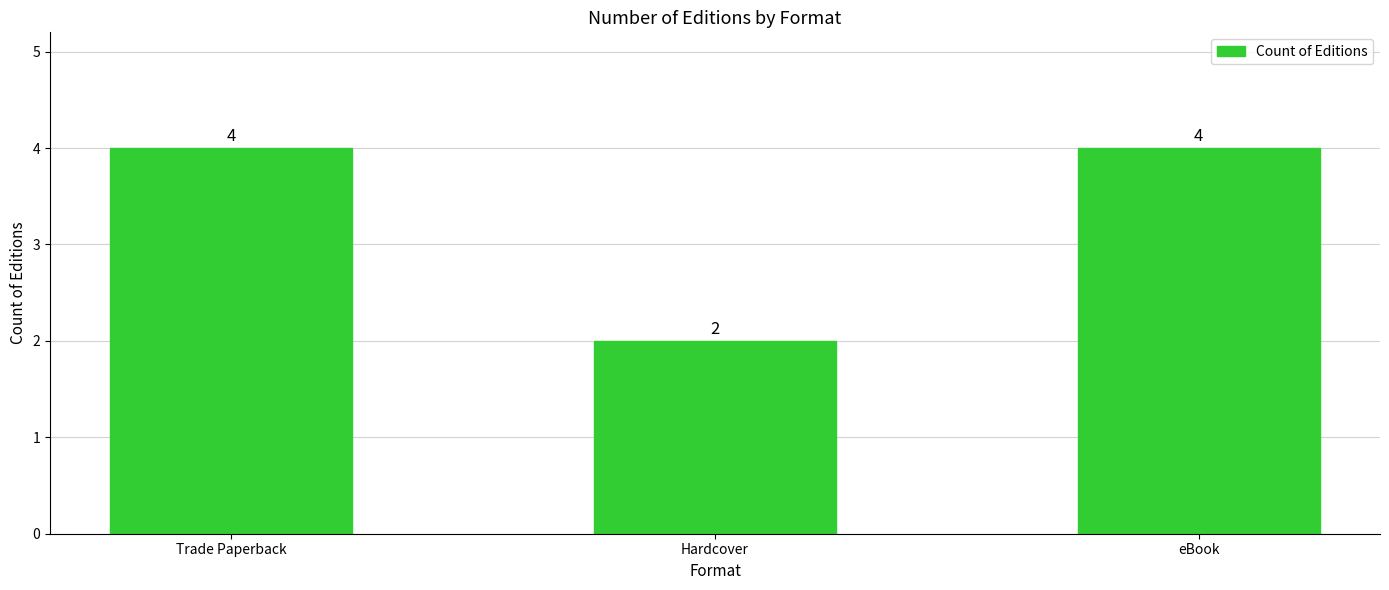

How many categories are shown in the chart?

3